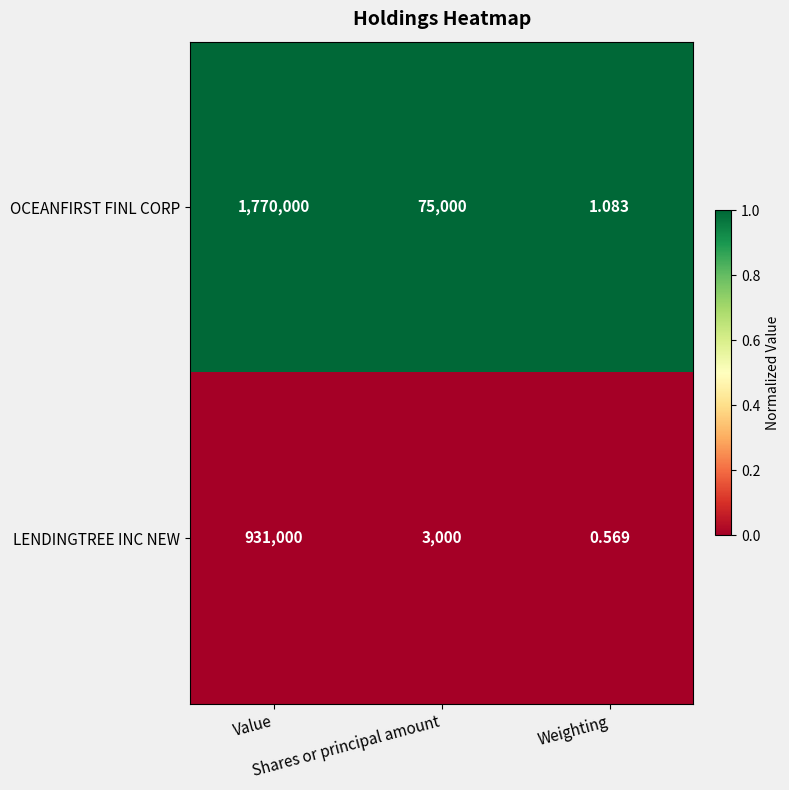

Which series has the largest total across all categories?

OCEANFIRST FINL CORP